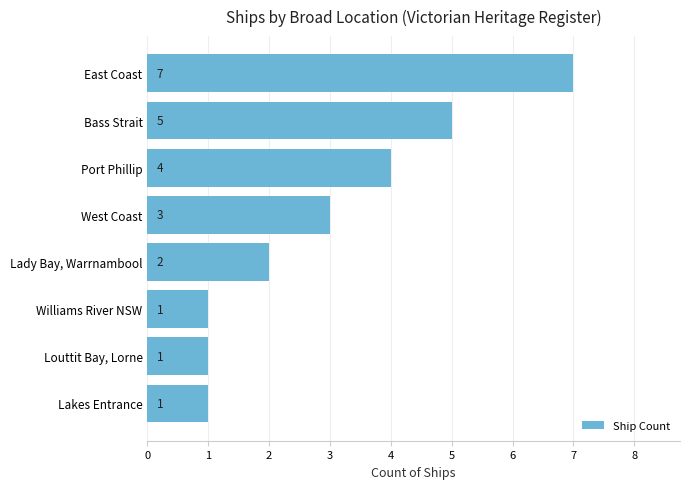

What is the difference between the maximum and second lowest values?

6